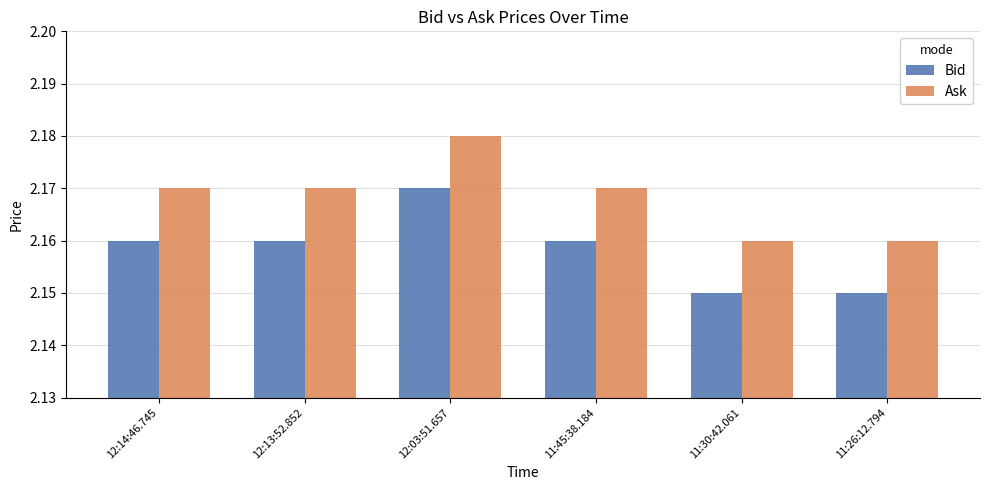

How many bars are there in each group?

2